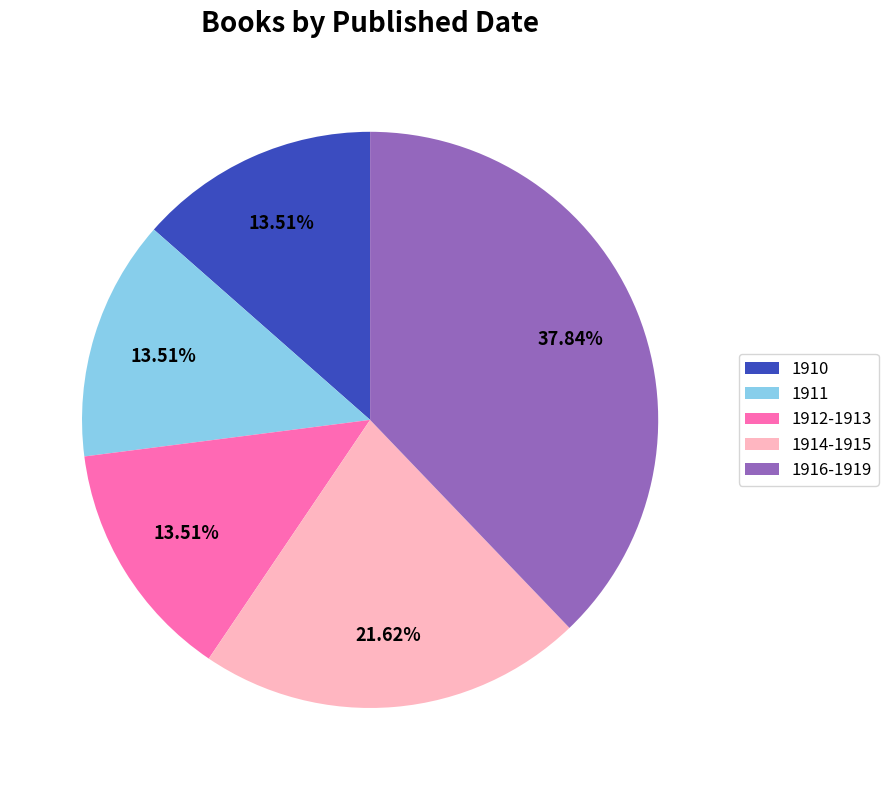

Does 1911 account for over 50% of the chart?

No